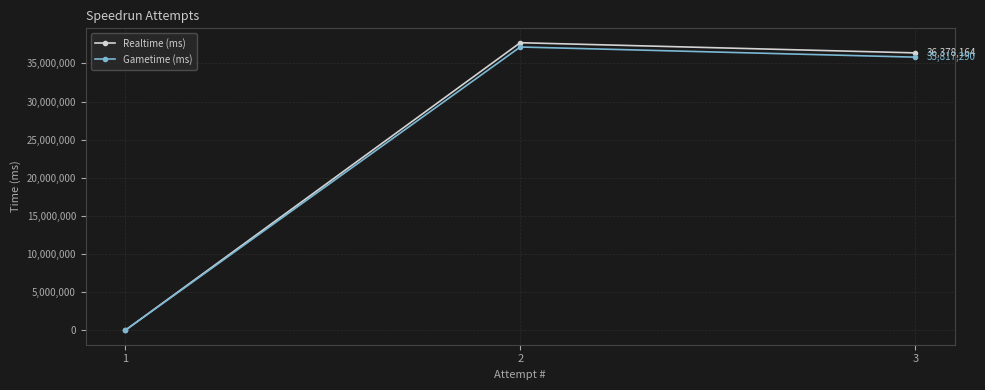

Is the value of Gametime (ms) at 1 greater than the value of Realtime (ms) at 3?

No